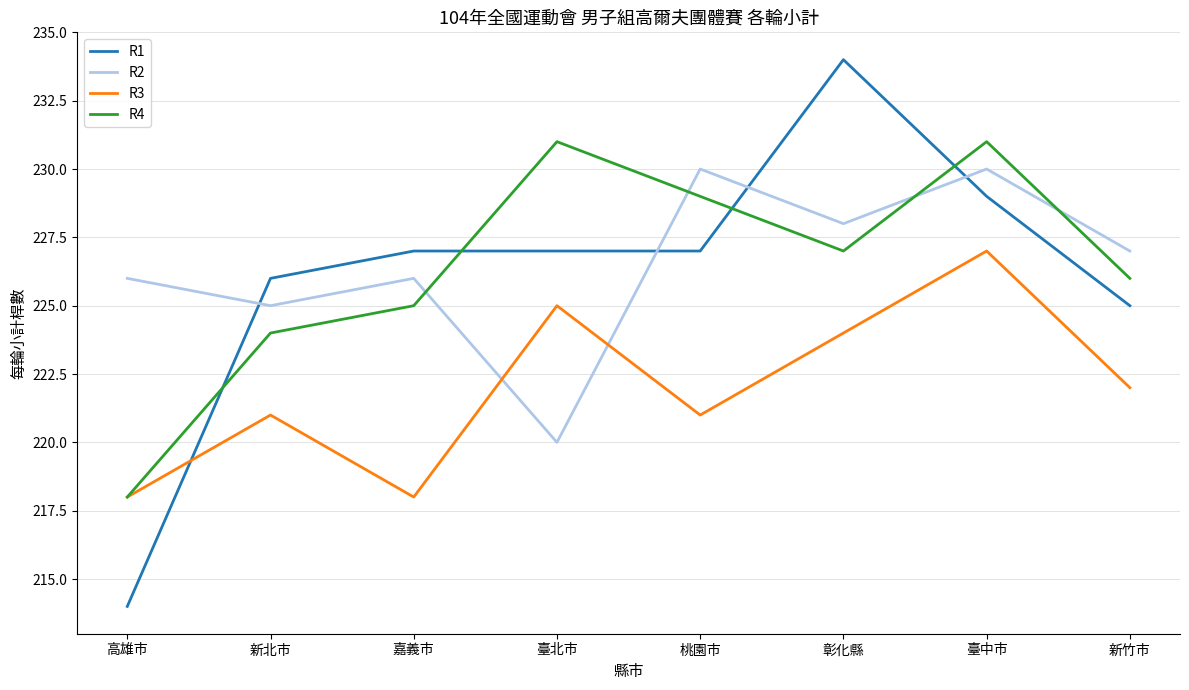

At which label is R2 closest to 225?

新北市